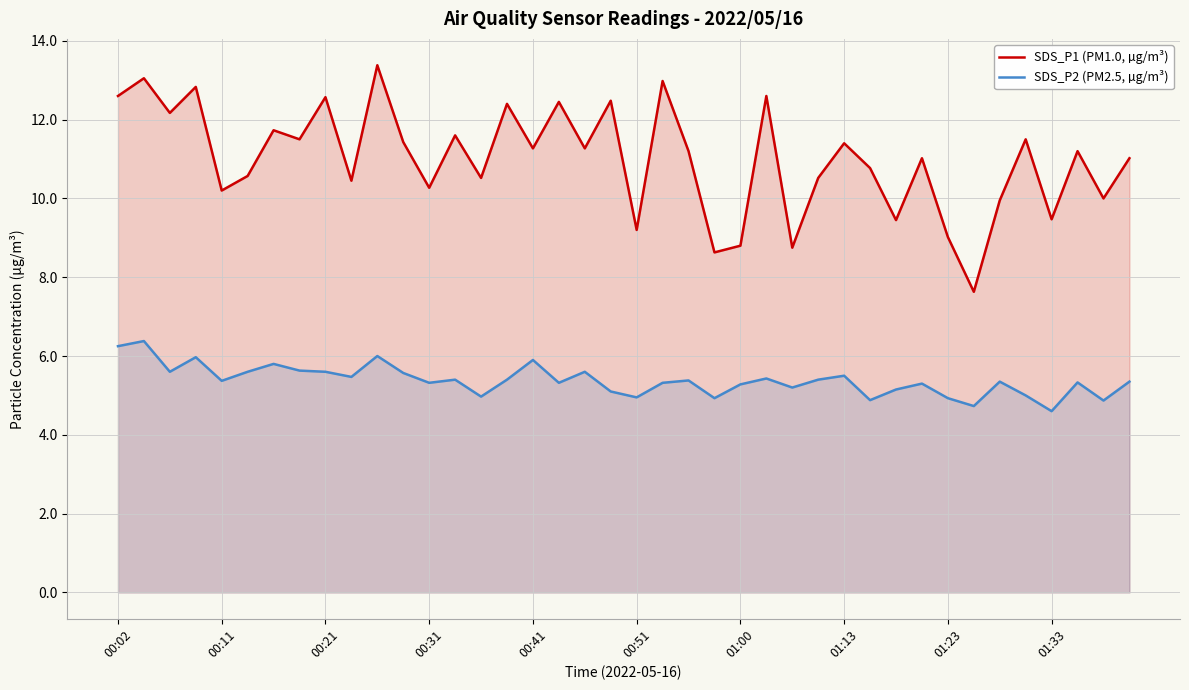

Does the chart display data point markers on the line(s)?

No